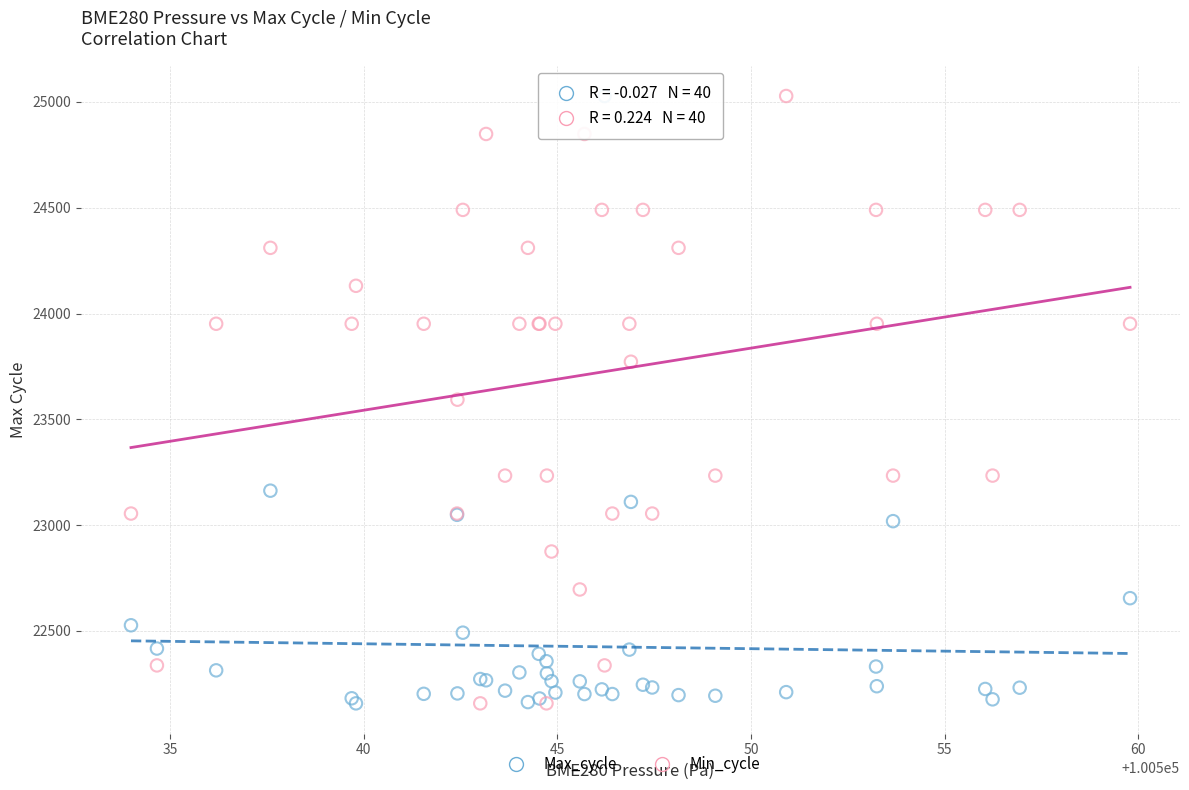

What are all the series names shown in the legend?

Max_cycle, Min_cycle